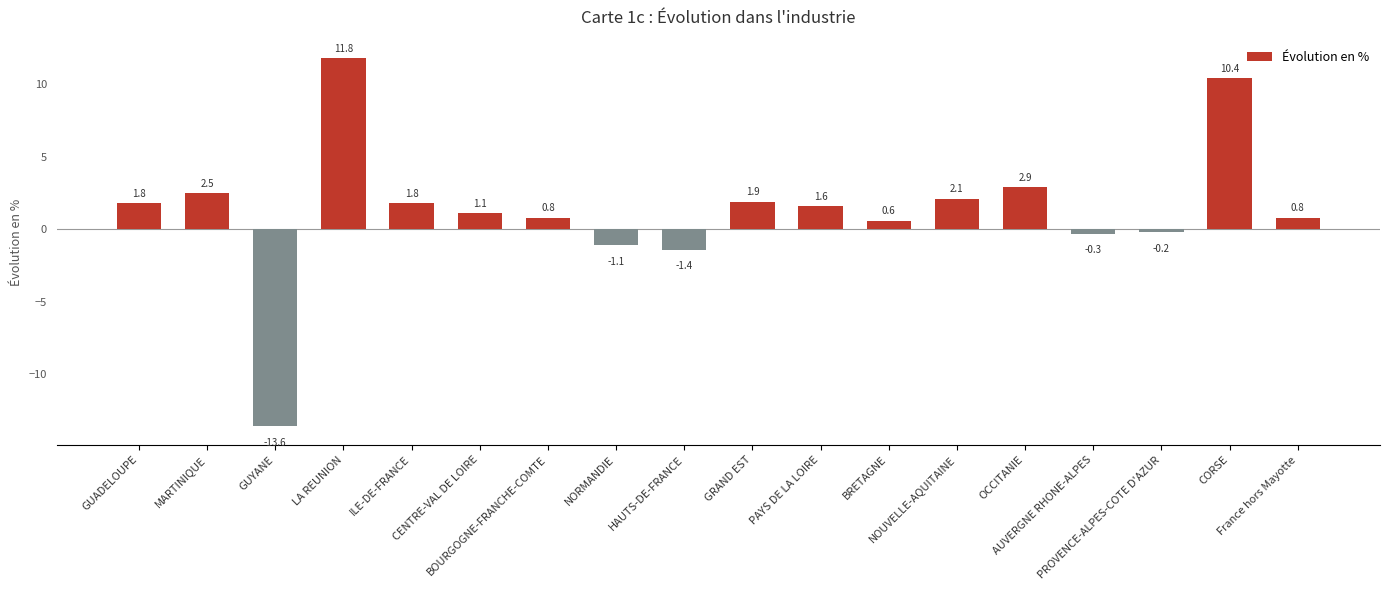

What is the difference between the values at GRAND EST and PAYS DE LA LOIRE?

0.3